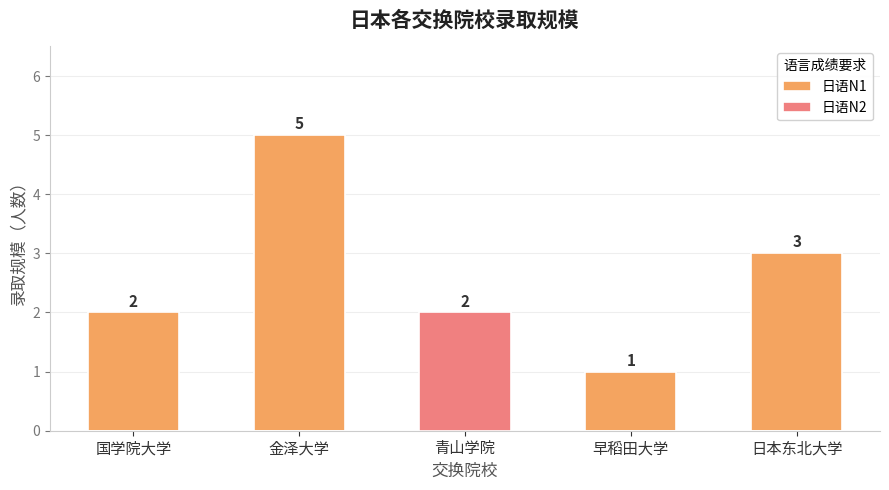

Between 国学院大学 and 日本东北大学, which series saw the biggest shift?

日语N1